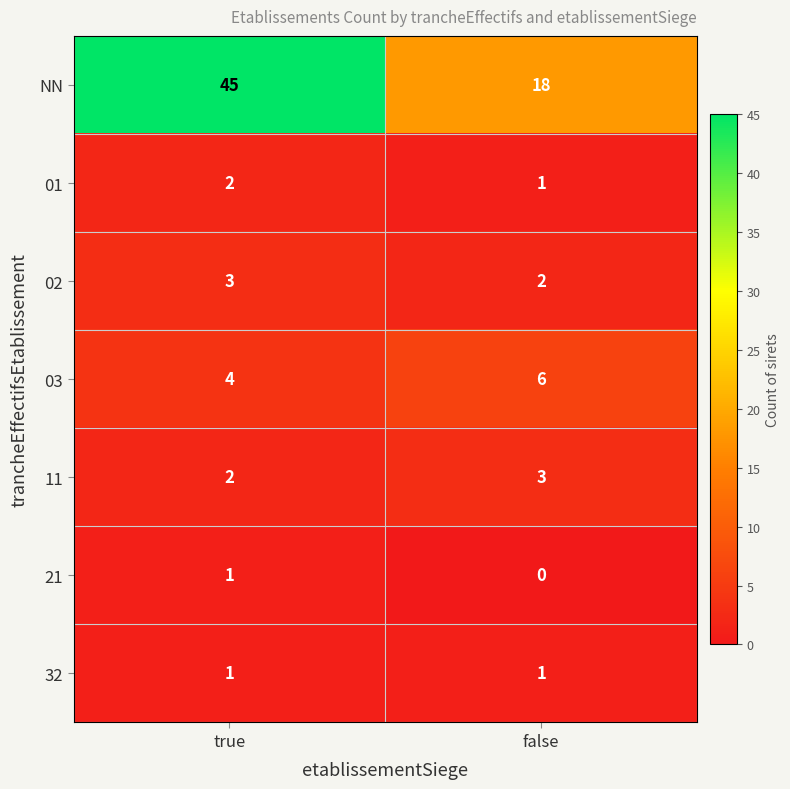

What is the sum of all NN values?

63